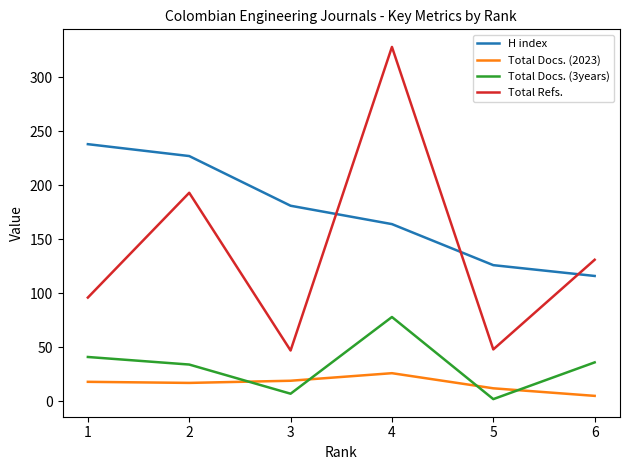

The value of Total Docs. (2023) at 6 is 5. True or false?

True